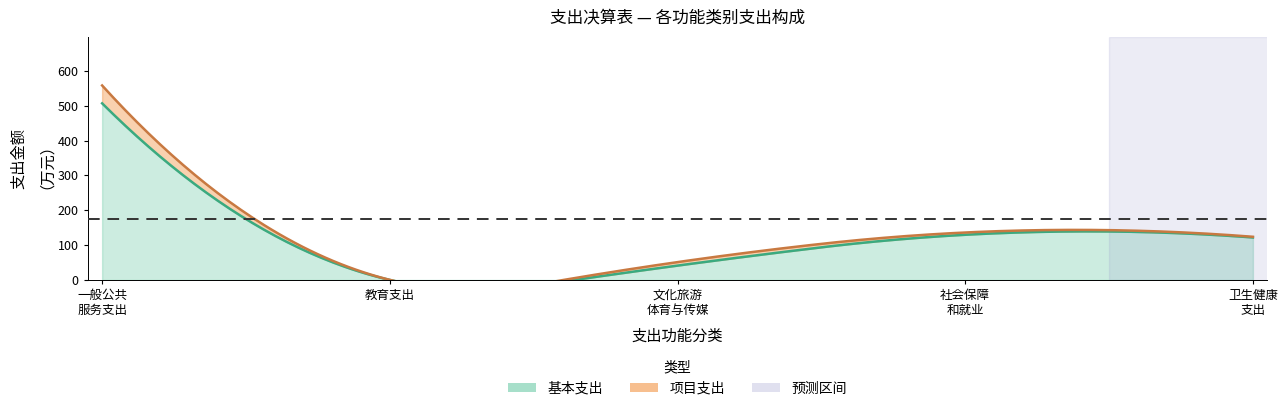

What is the label of the 7th point from the right?

教育支出